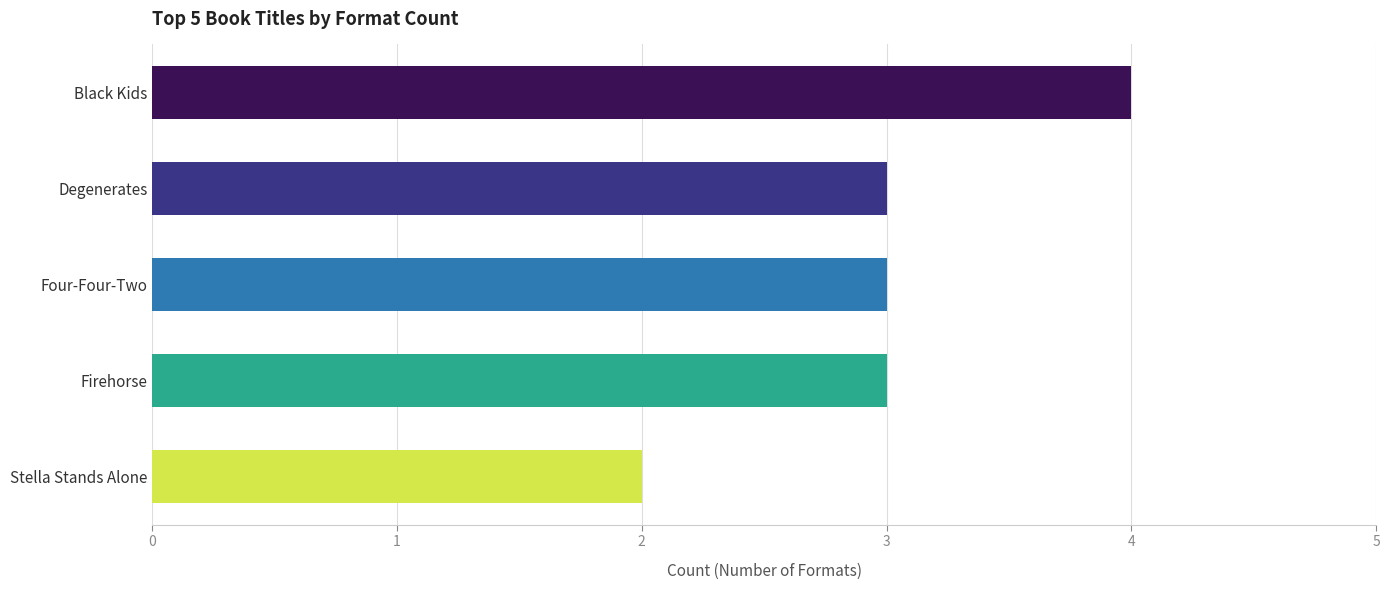

Is it true that the value at Firehorse is 3?

True